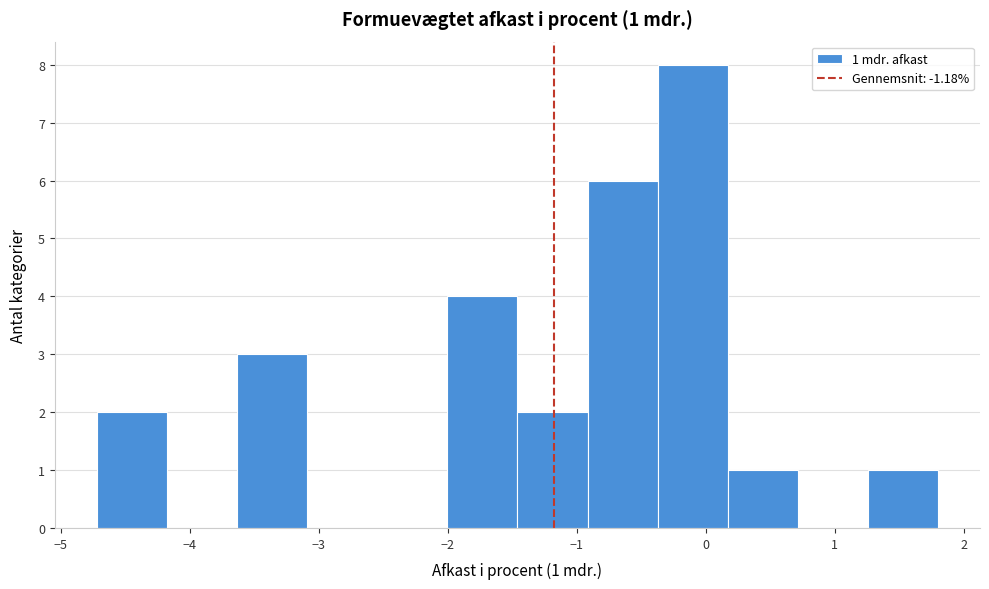

Over which range of the x-axis is the bar tallest?

-0.4 to 0.2